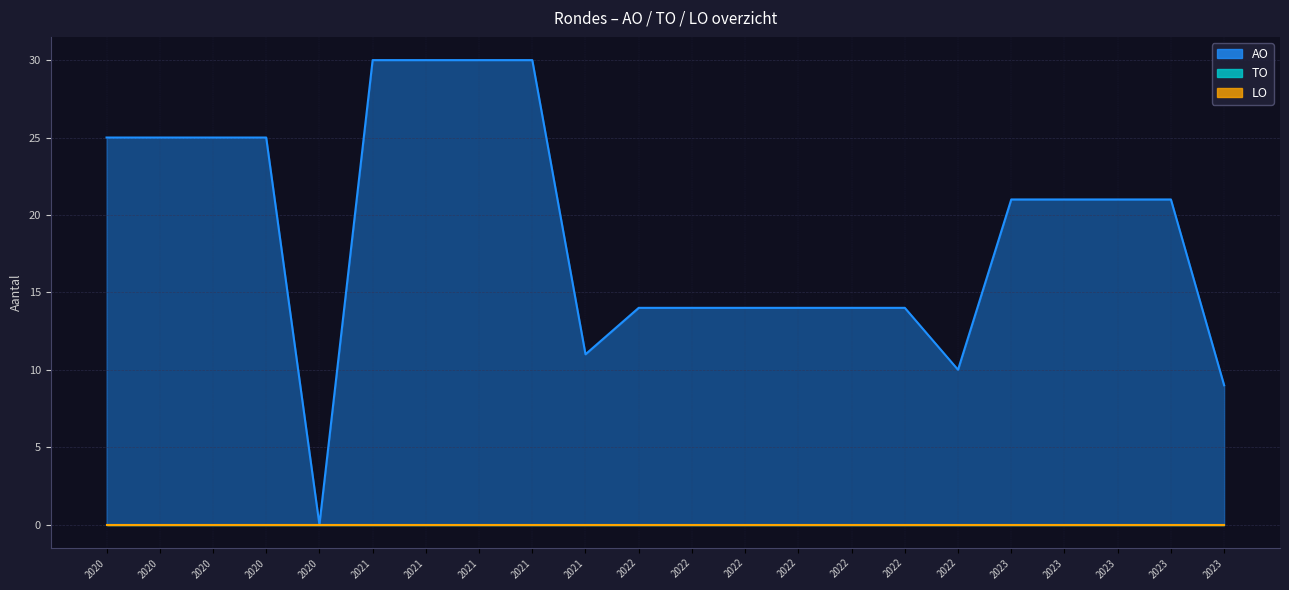

Does the chart display data point markers on the line(s)?

No